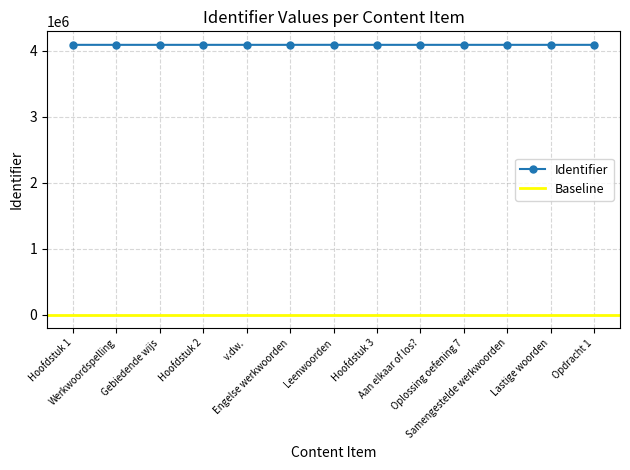

Rank the categories by value from lowest to highest.

Hoofdstuk 1, Werkwoordspelling, Gebiedende wijs, Hoofdstuk 2, Hoofdstuk 3, Aan elkaar of los?, Oplossing oefening 7, v.dw., Engelse werkwoorden, Samengestelde werkwoorden, Lastige woorden, Opdracht 1, Leenwoorden